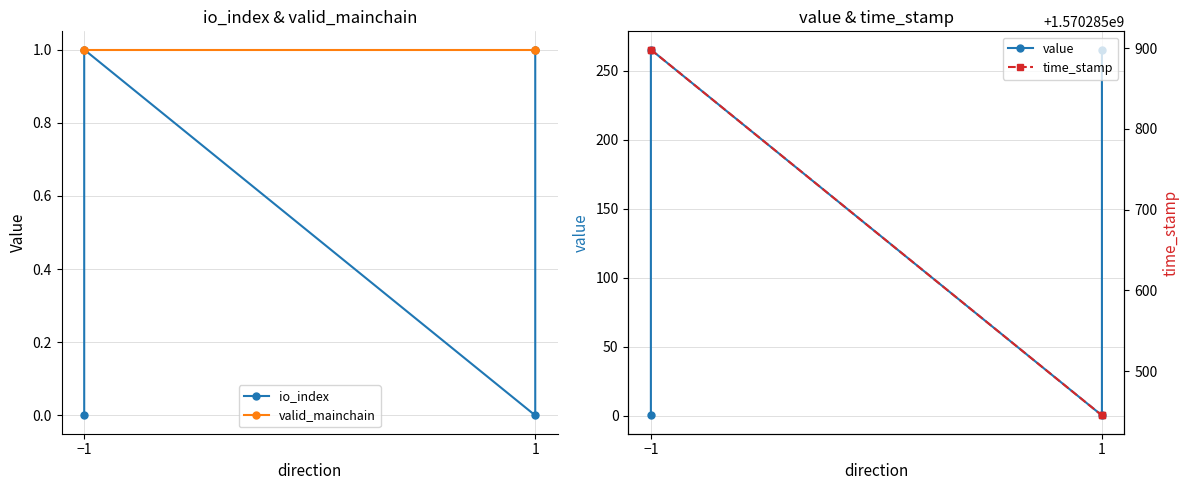

Which category has the highest value in the value series?

−1